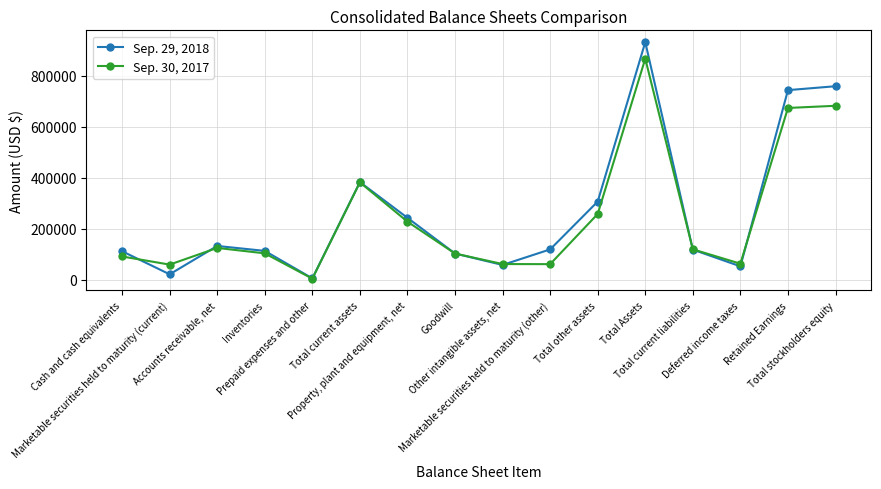

What is the greatest value displayed?

932013